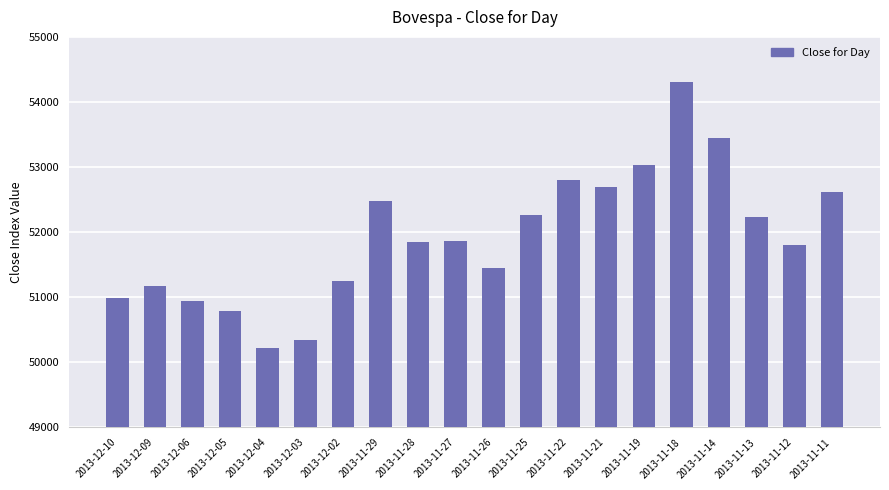

The value at 2013-12-02 is 28238. True or false?

False